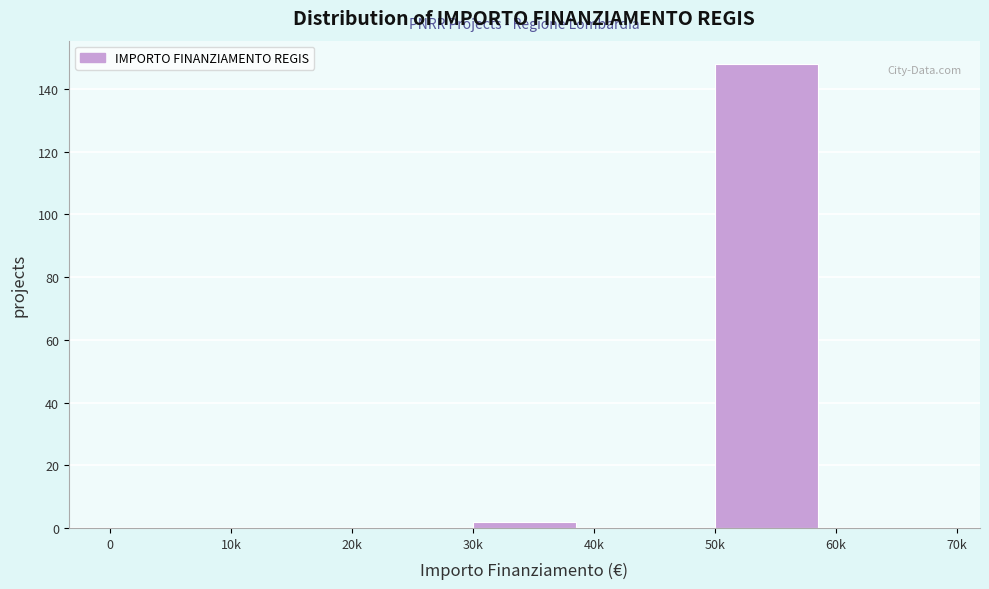

Reading left to right, transcribe all the data shown in this chart.

0=0	10k=0	20k=0	30k=2	40k=0	50k=148	60k=0